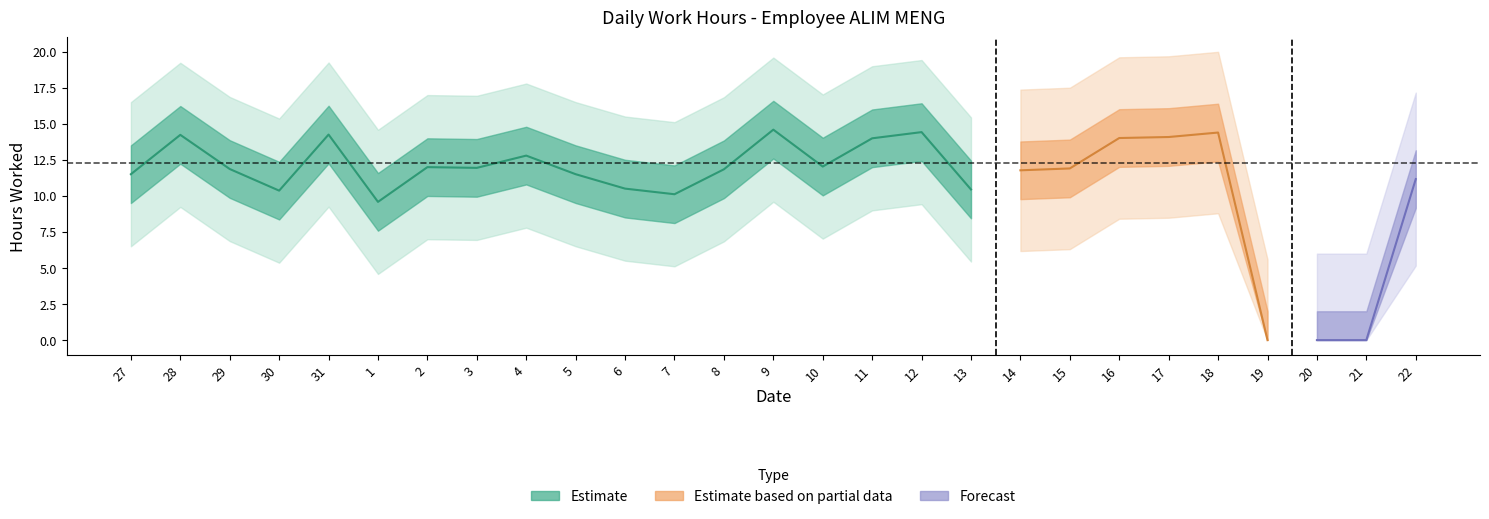

At which label is the value closest to 7?

1